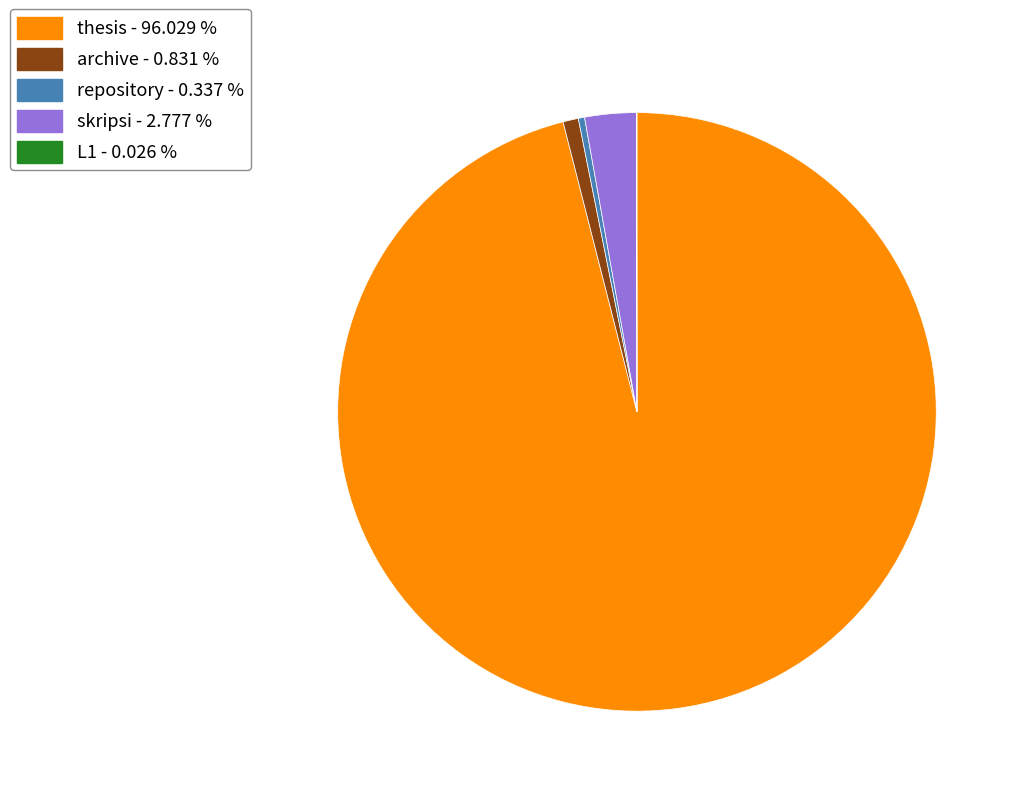

What is the largest slice in the pie chart?

thesis